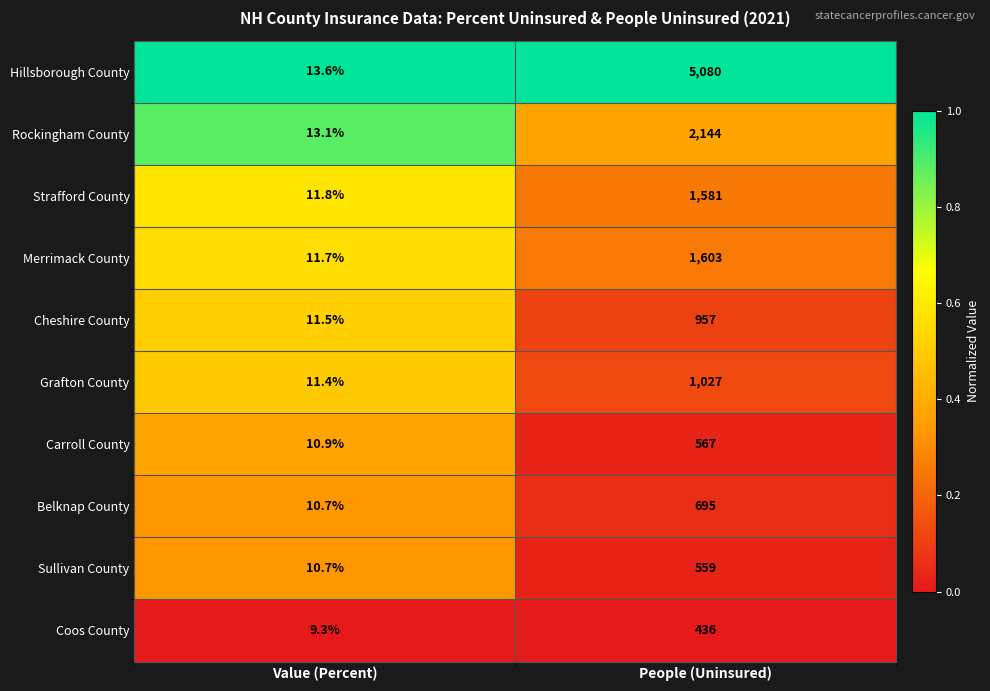

What is the difference between the maximum and minimum values in the Carroll County series?

556.1